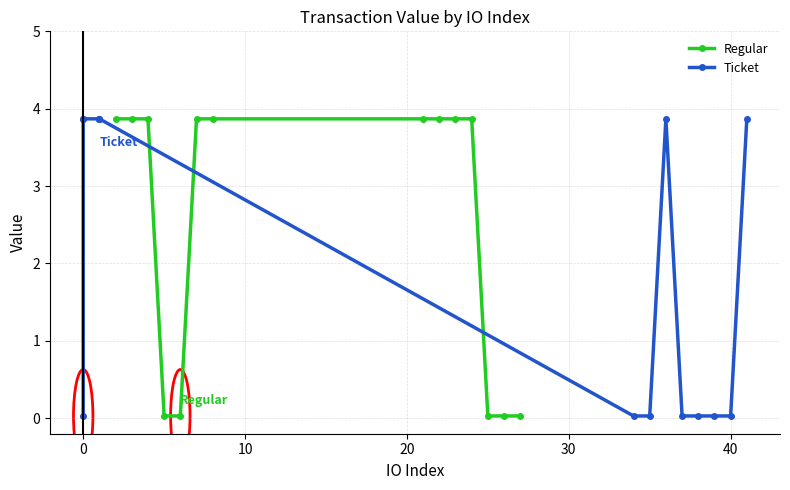

Which series has the widest spread of values?

Regular